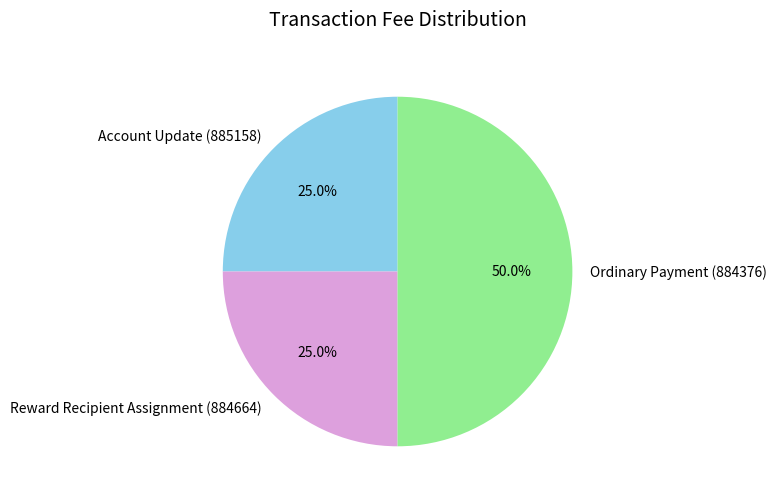

Between Account Update (885158) and Ordinary Payment (884376), which is larger?

Ordinary Payment (884376)